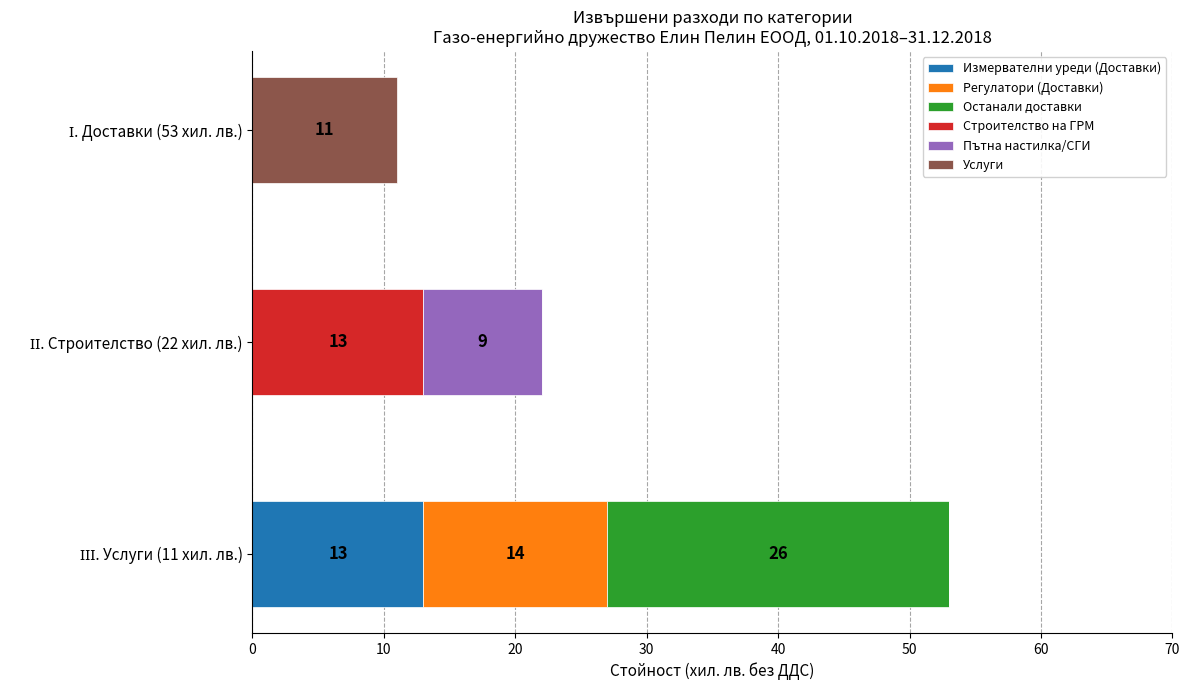

What is the highest value of the Измервателни уреди (Доставки) series?

13